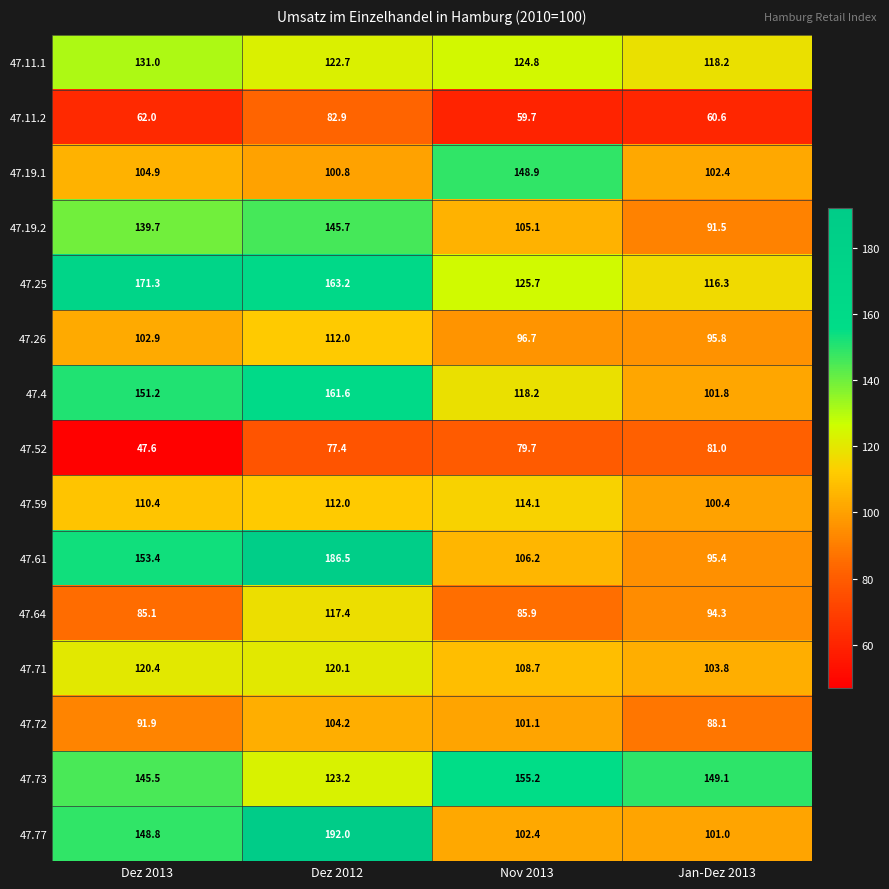

True or false: 47.72 has a value of 88.1 at Jan-Dez 2013.

True